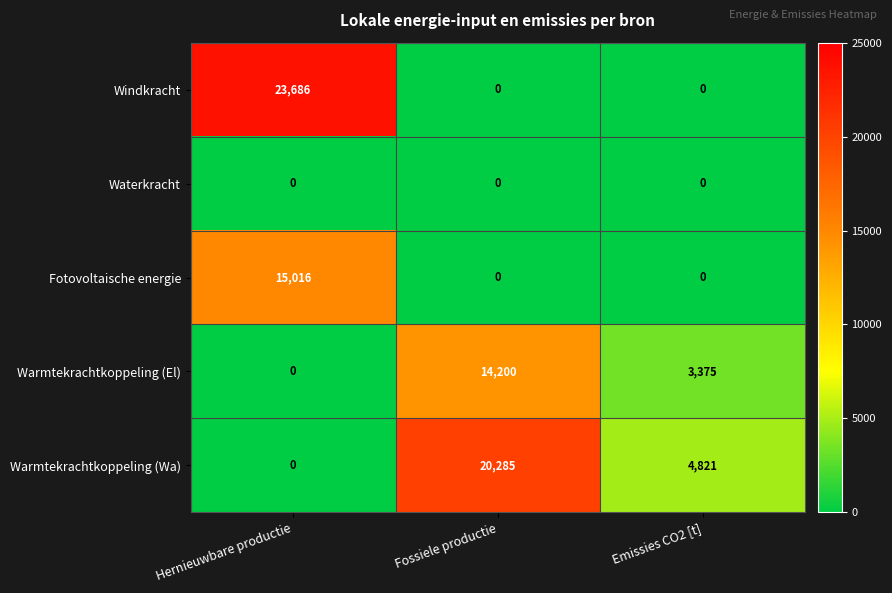

At how many categories does at least one series exceed 9465?

2